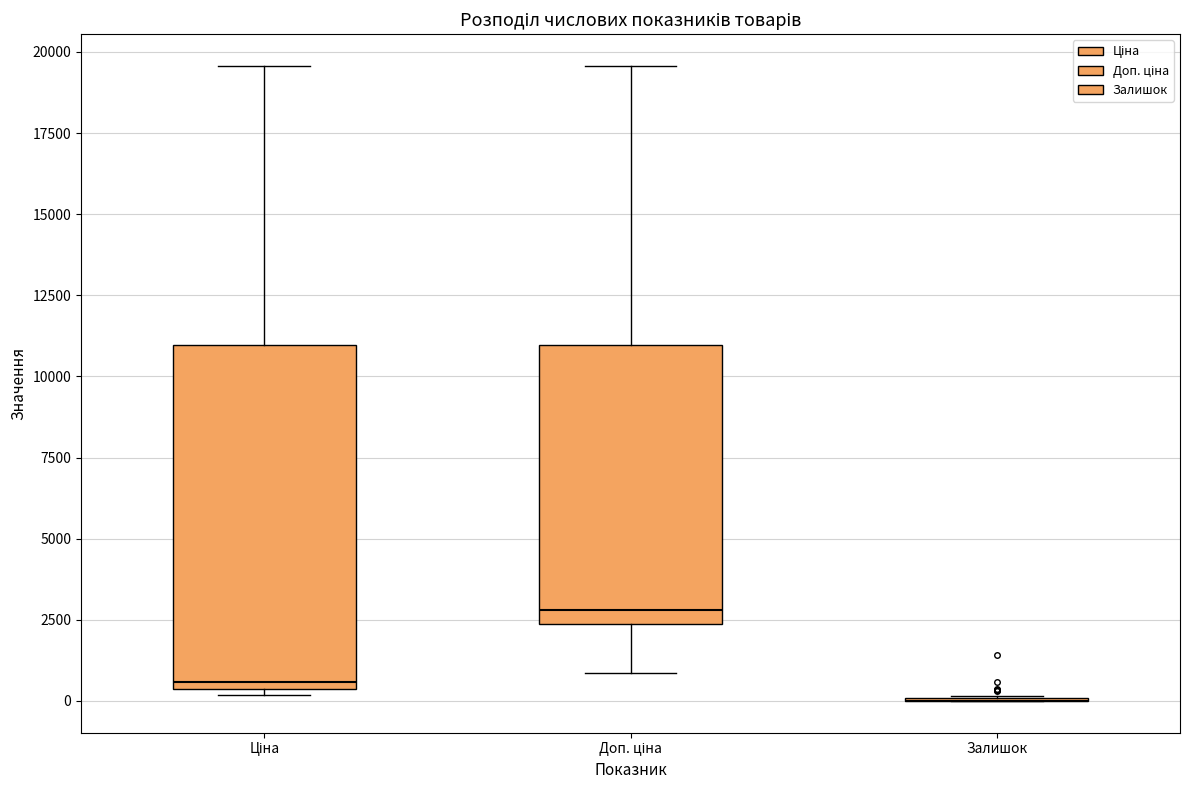

Comparing the boxes themselves (not the whiskers), which one is the tallest?

Ціна